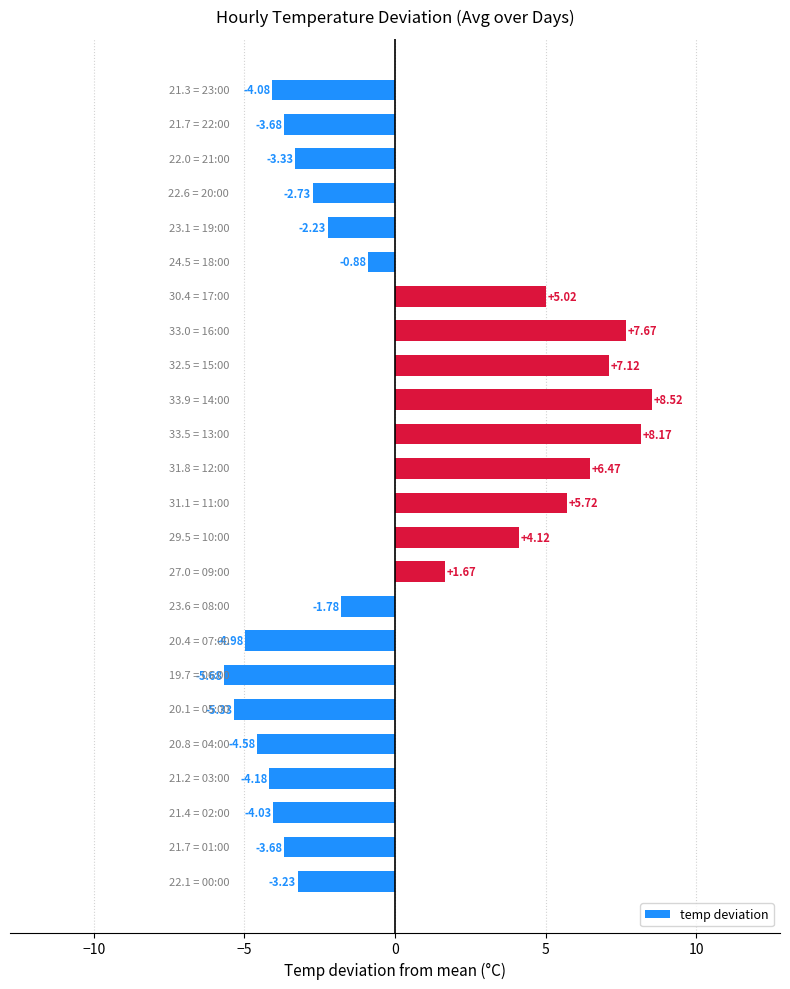

What is the difference between the maximum and minimum values?

14.2